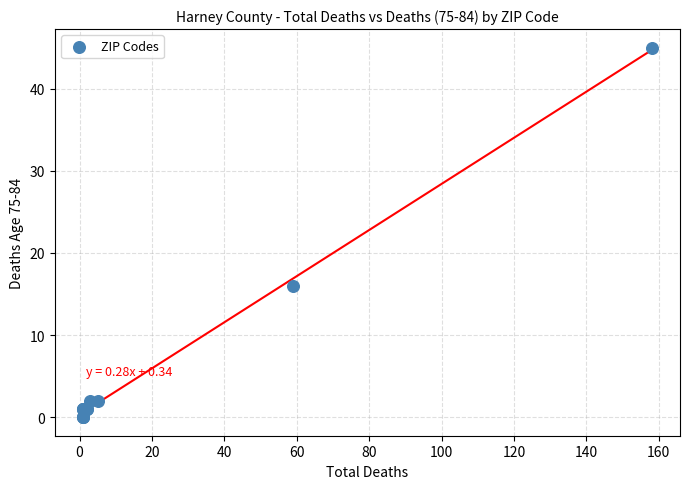

What Y value in the scatter plot is closest to 22?

16